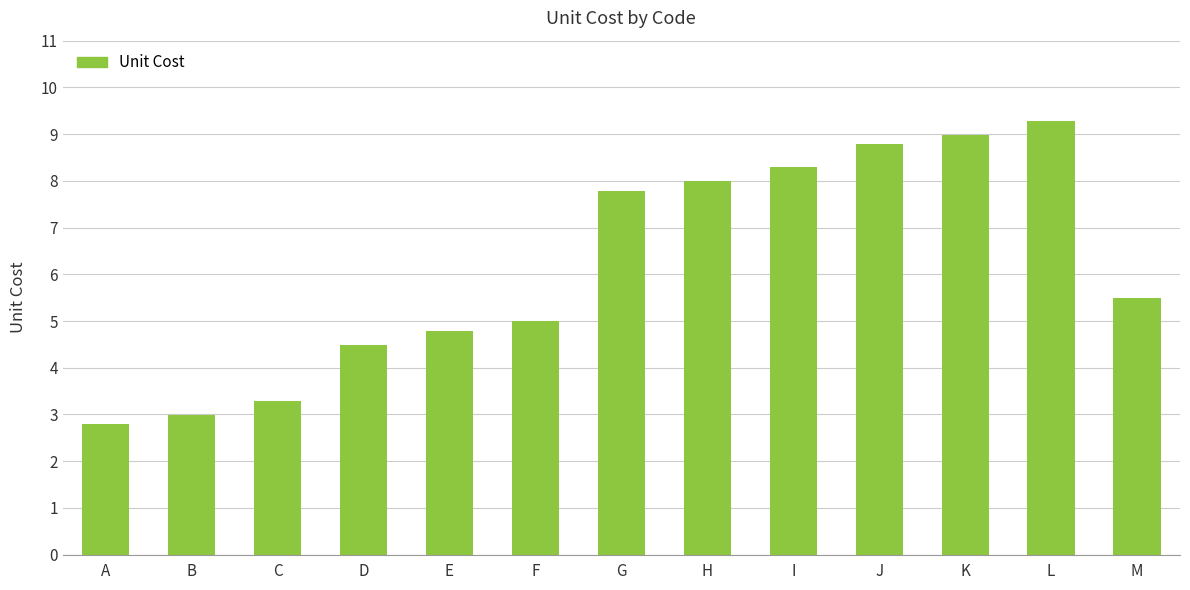

What is the difference between the values at C and F?

1.7